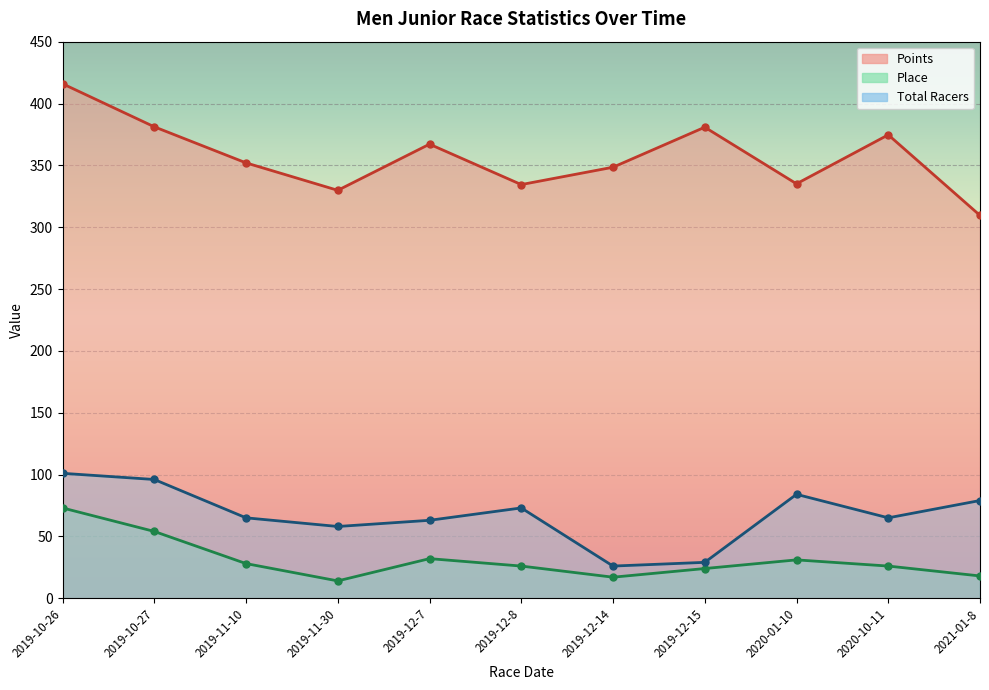

The value of Place at 2020-10-11 is 41.4. True or false?

False